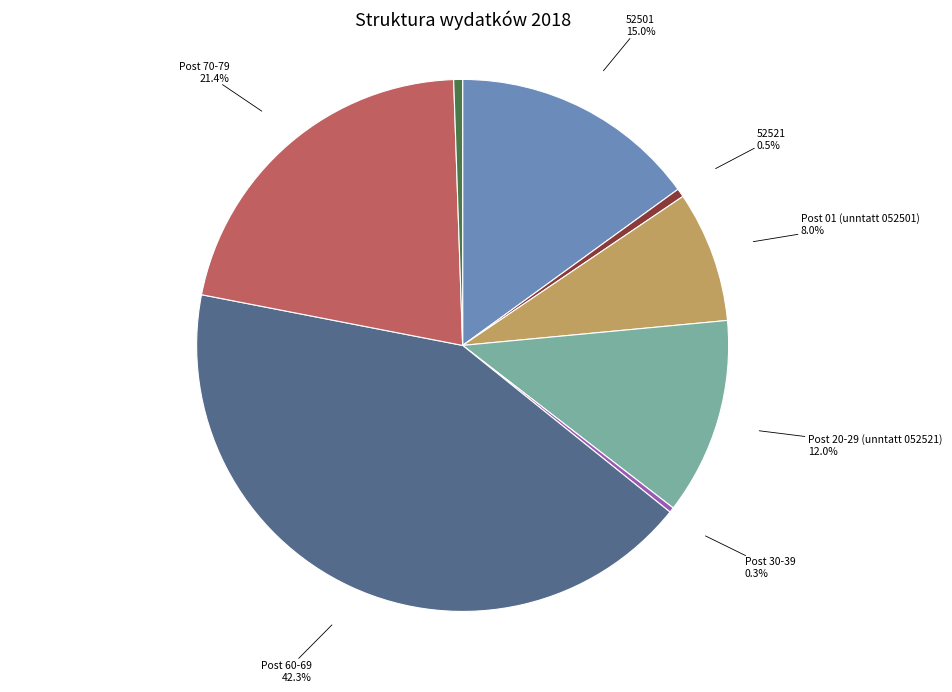

True or false: Post 60-69 accounts for 52% of the total.

False